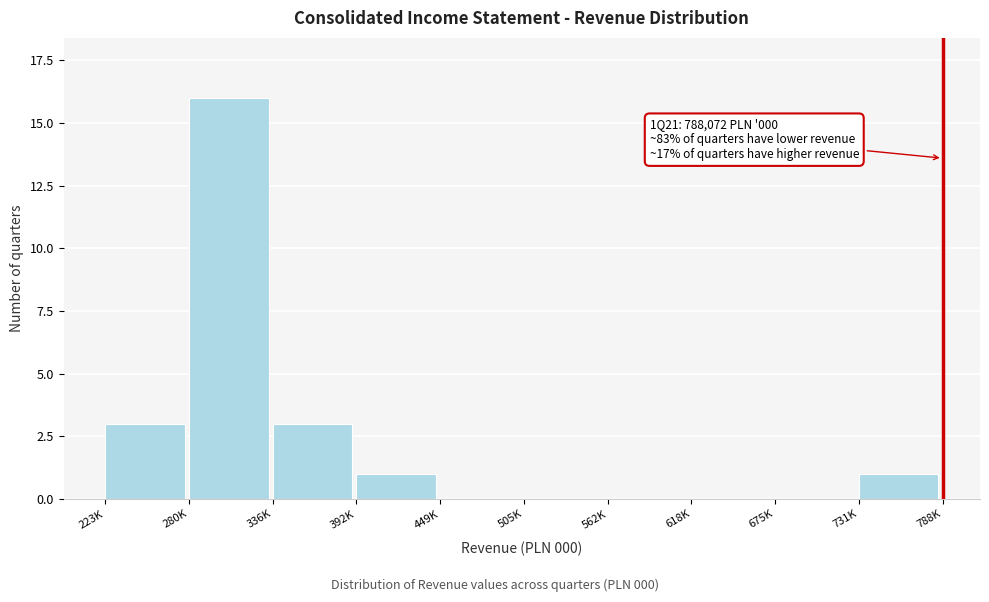

Reading left to right, transcribe all the data shown in this chart.

223K=3	280K=16	336K=3	392K=1	449K=0	505K=0	562K=0	618K=0	675K=0	731K=1